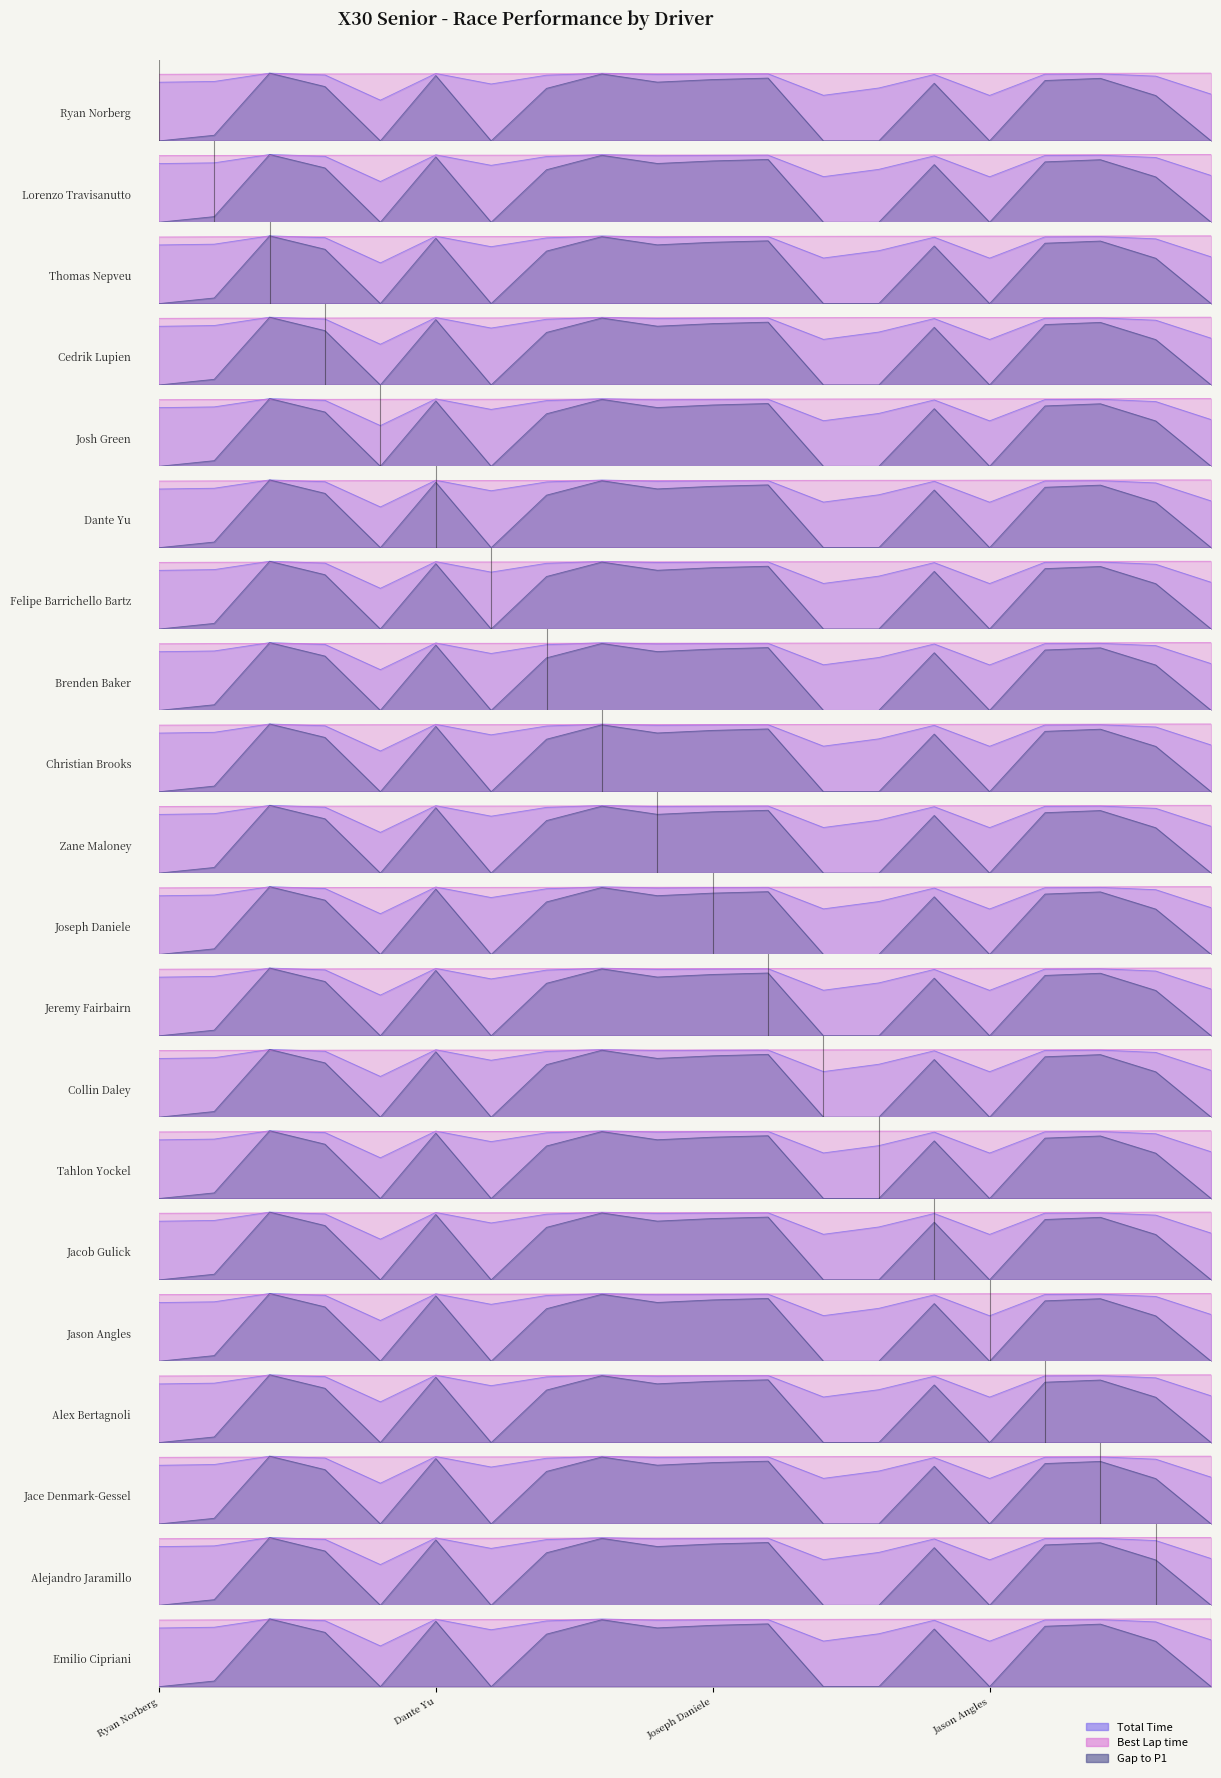

List the series in order of their peak value, lowest first.

Total Time, Best Lap time, Gap to P1